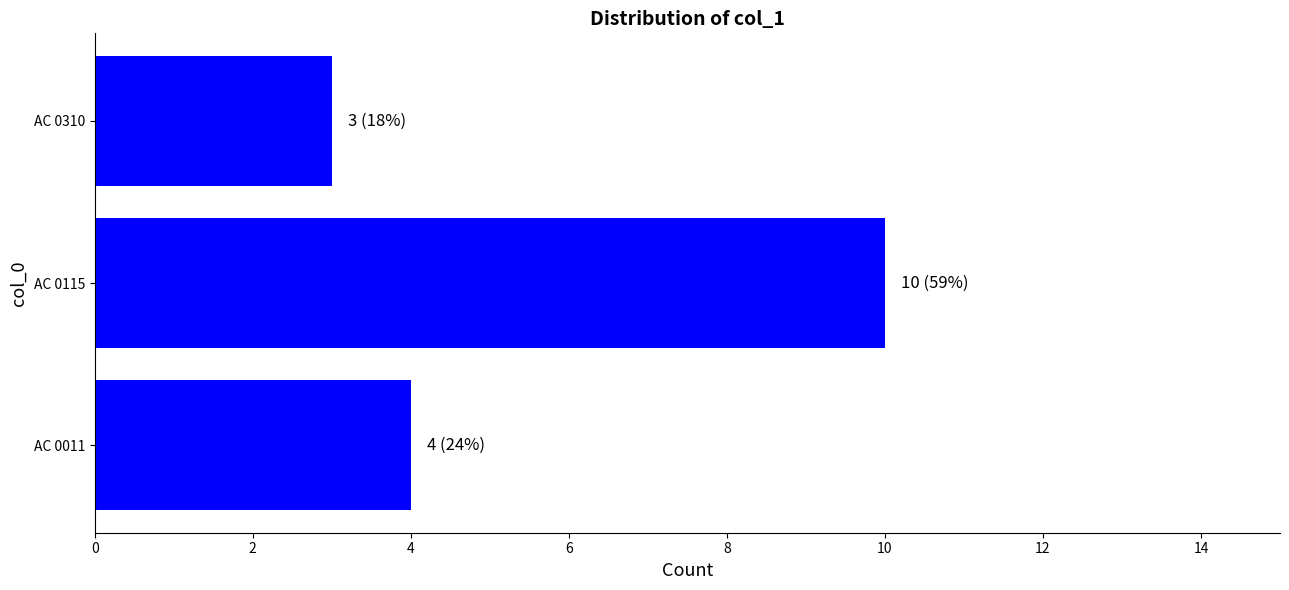

What is the change in value from AC 0115 to AC 0310?

-7